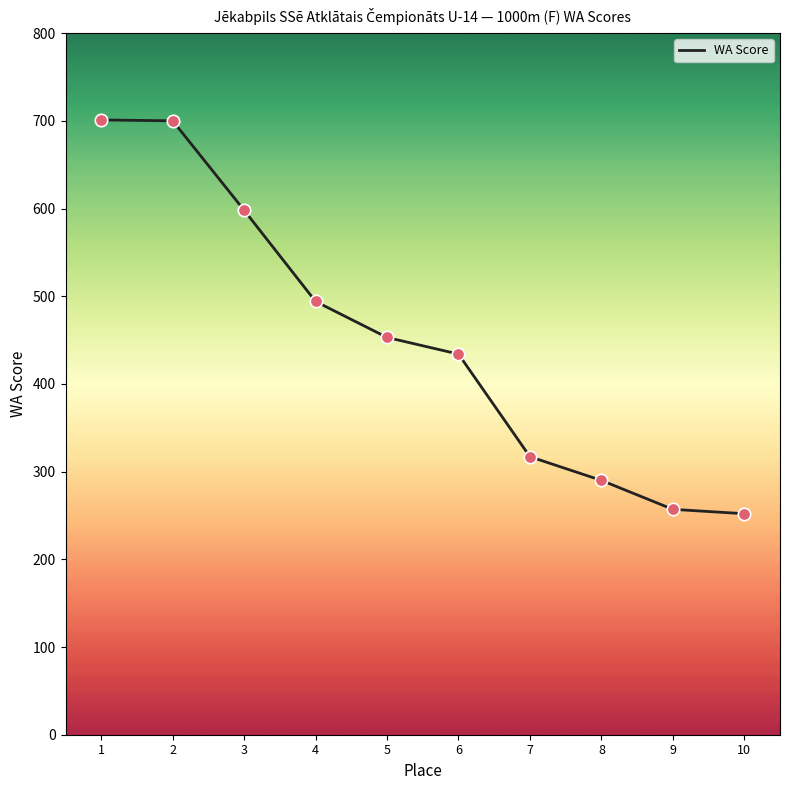

Which has a higher value, 5 or 2?

2